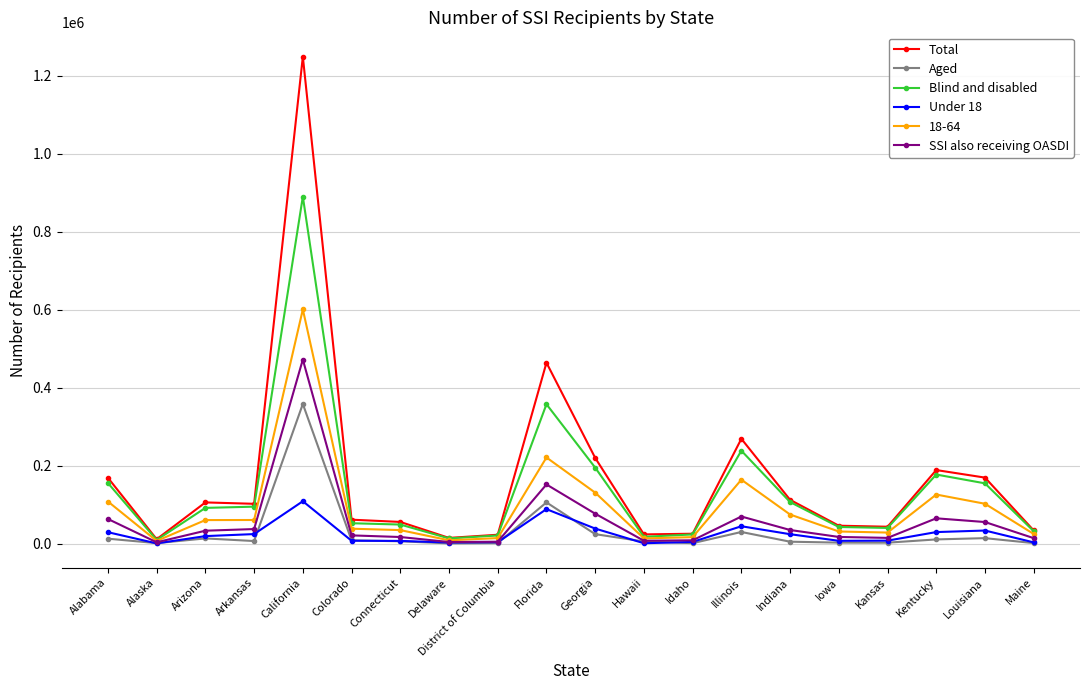

What position from the left is Maine?

20